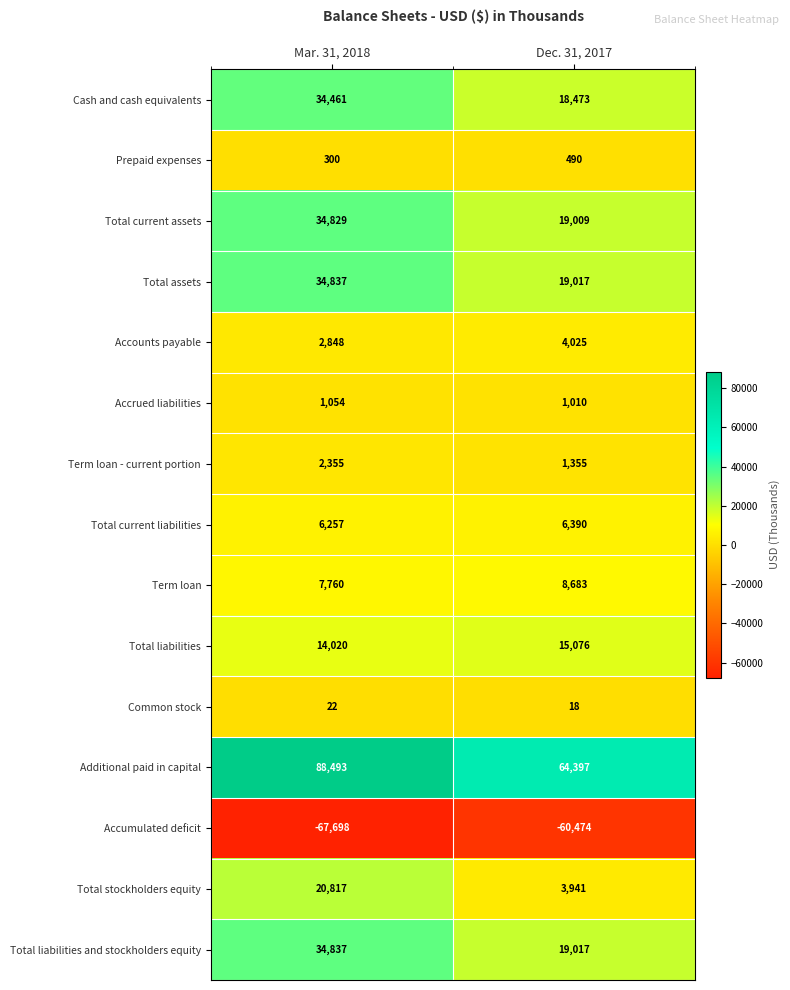

List the labels in order of Total current liabilities value, smallest first.

Mar. 31, 2018, Dec. 31, 2017